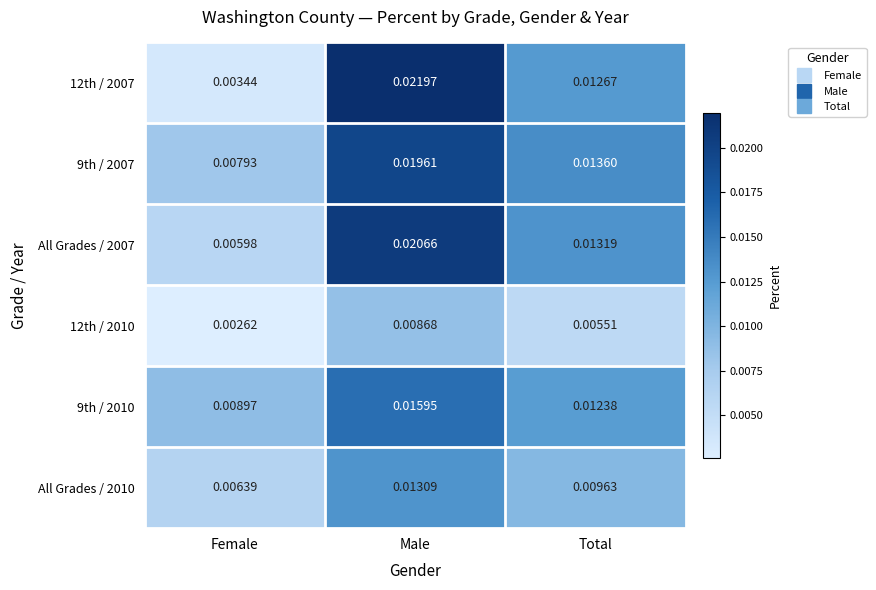

Is the value of All Grades / 2007 at Total greater than the value of 12th / 2007 at Total?

Yes